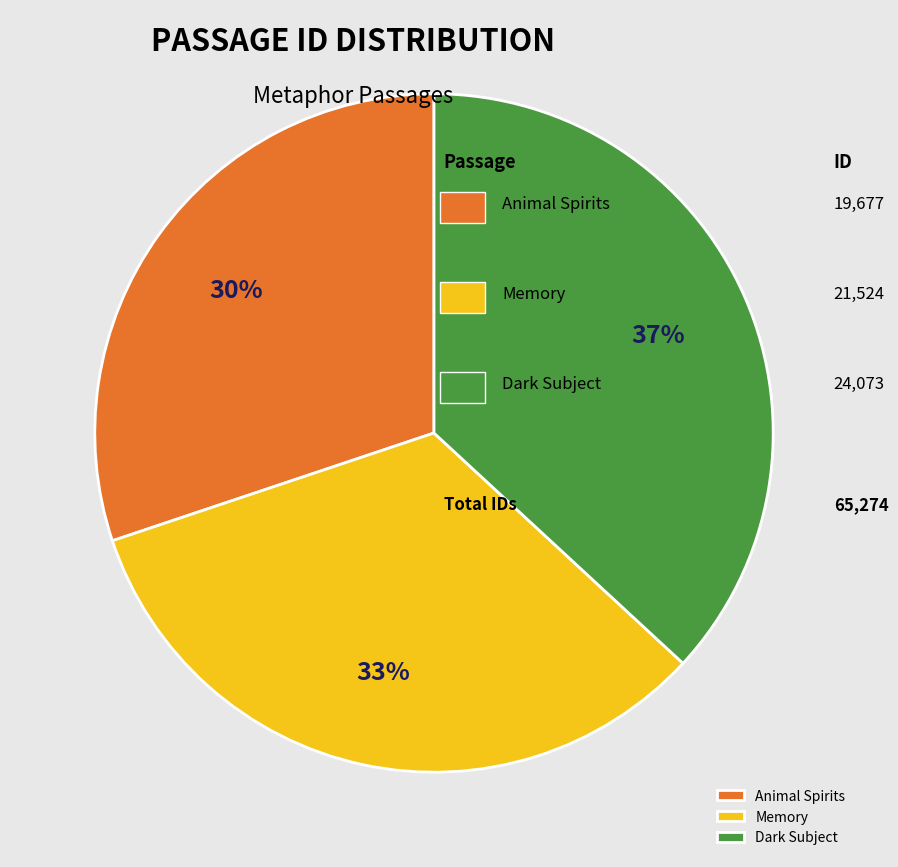

Is there any slice that represents more than half of the pie?

No